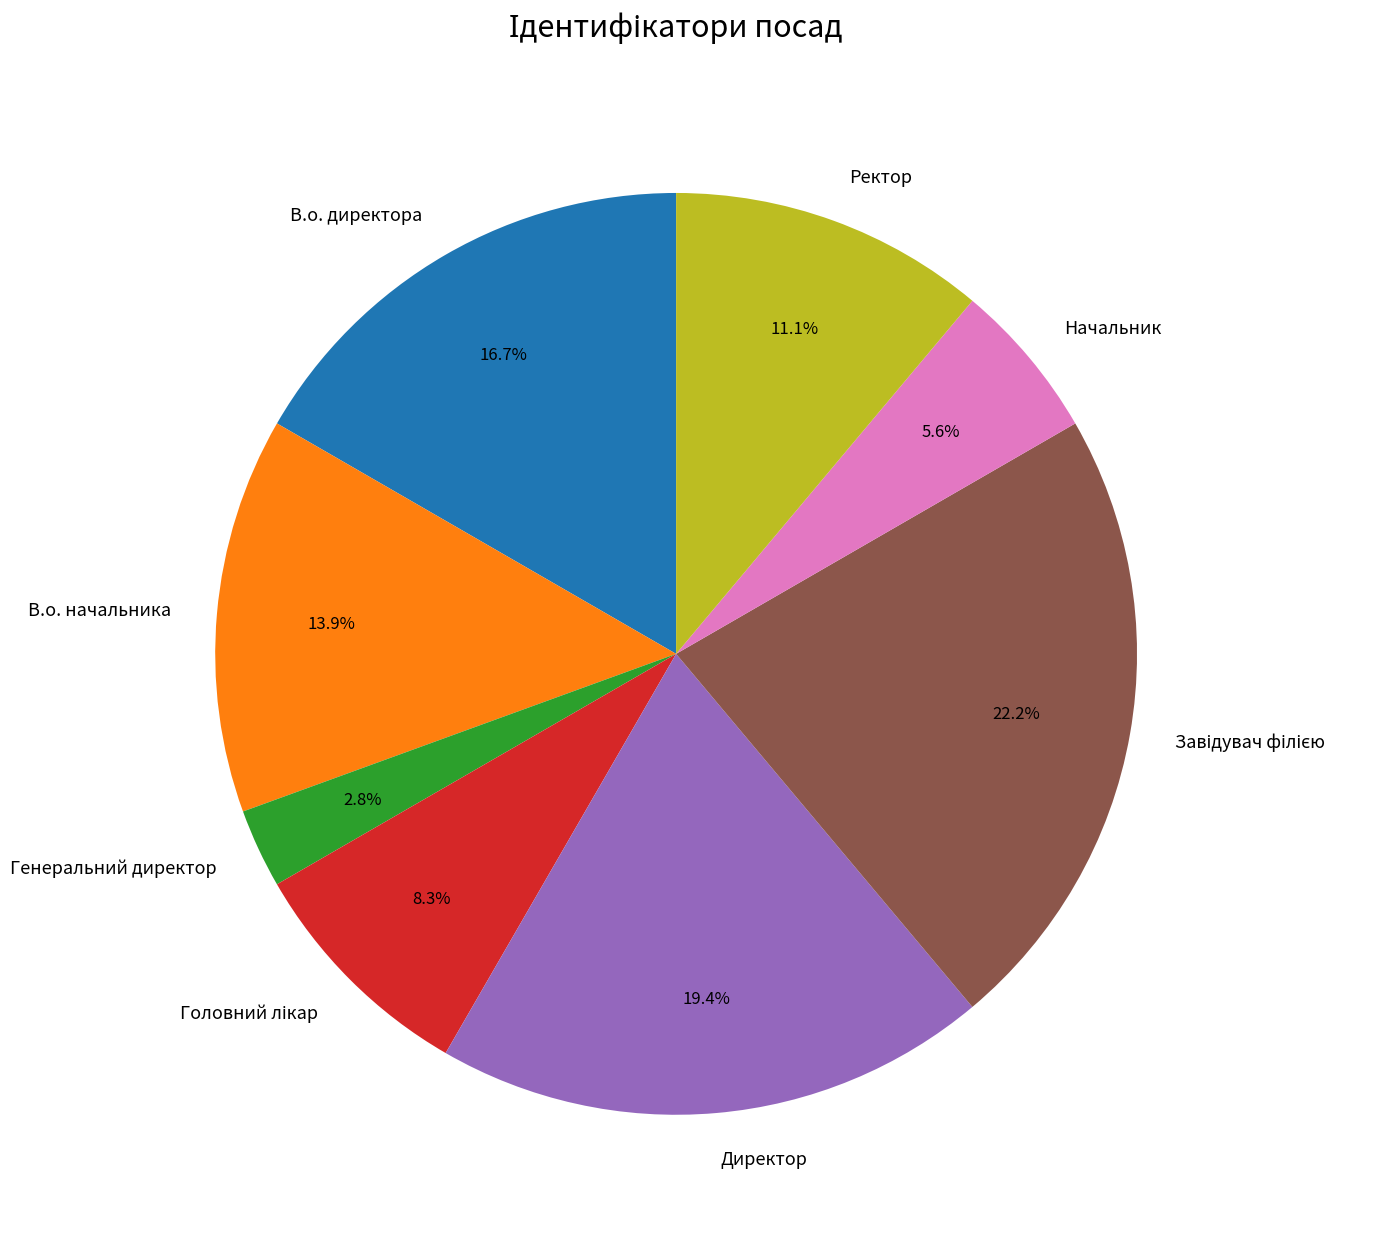

To the nearest percent, what portion does В.о. директора represent?

17%